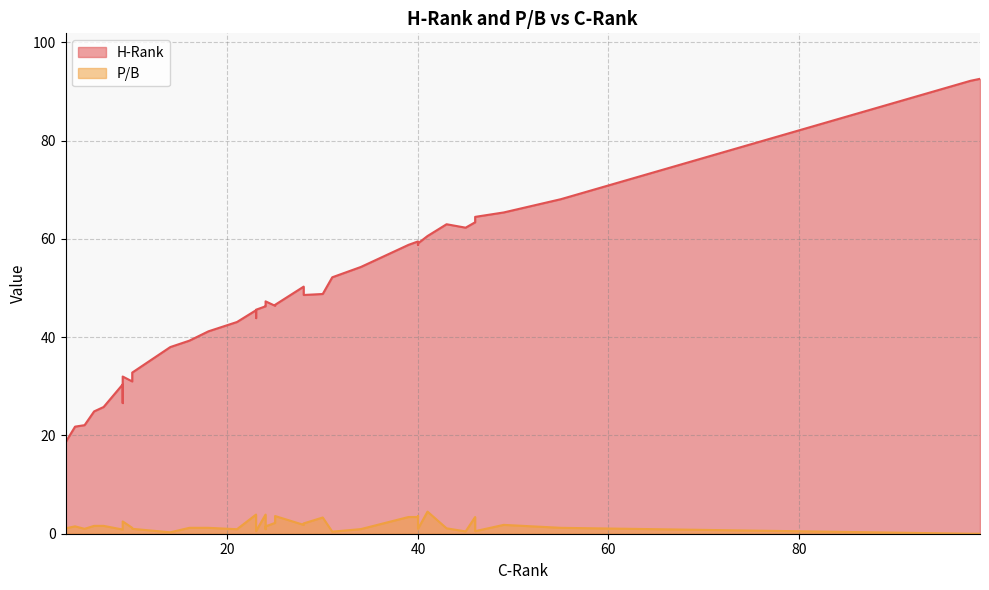

Reading left to right, list all the values displayed in this chart.

H-Rank: 43=63.0	9=32.0	40=59.5	25=46.4	21=43.1	98=92.2	23=45.5	39=58.8	24=46.4	5=22.1	55=68.1	46=64.5	45=62.3	46=63.4	23=43.9	3=18.6	25=46.6	40=59.1	49=65.4	30=48.8	9=26.6	28=48.6	31=52.2	34=54.3	99=92.6	28=50.3	16=39.3	24=47.3	40=58.8	23=45.6	4=21.8	9=30.4	6=24.9	10=32.8	7=25.8	24=46.3	18=41.2	14=38.0	10=31.0	41=60.6
P/B: 43=1.1	9=2.5	40=3.4	25=2.2	21=0.9	98=0.0	23=3.9	39=3.4	24=0.9	5=1.0	55=1.2	46=0.5	45=0.5	46=3.4	23=1.1	3=1.1	25=3.6	40=1.0	49=1.8	30=3.3	9=1.9	28=2.1	31=0.4	34=0.9	99=0.0	28=1.8	16=1.2	24=1.5	40=3.6	23=0.5	4=1.5	9=0.8	6=1.6	10=1.0	7=1.6	24=3.9	18=1.2	14=0.3	10=1.2	41=4.5